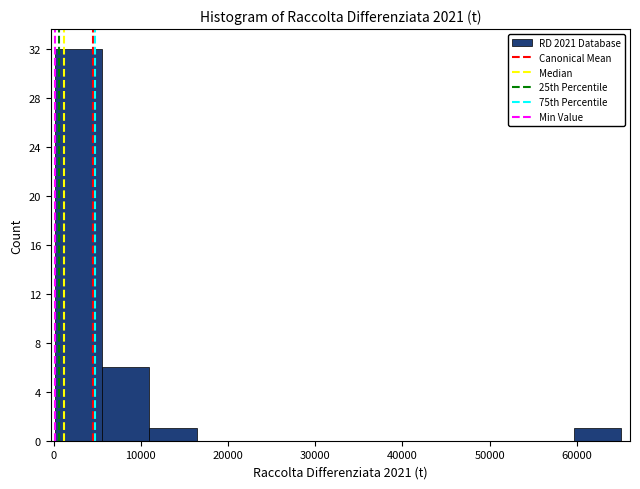

How tall is the bar that spans 6000 to 11000 on the x-axis? Neither the bar edges nor the heights are printed on the chart, so give them approximately, as read against the axes.

6